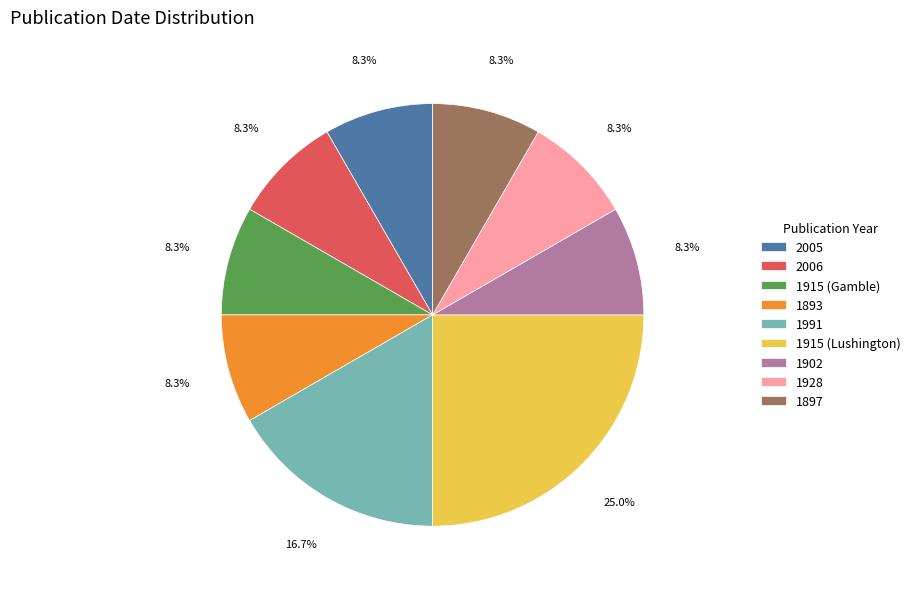

The 1893 slice represents 17% of the pie. True or false?

False